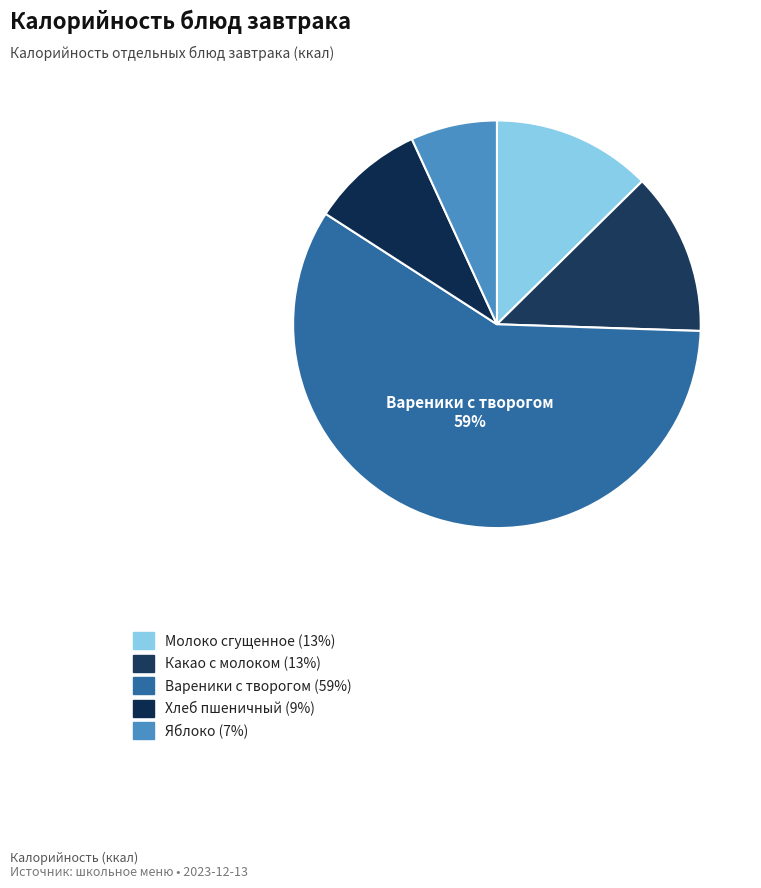

Which slice is the largest?

Вареники с творогом